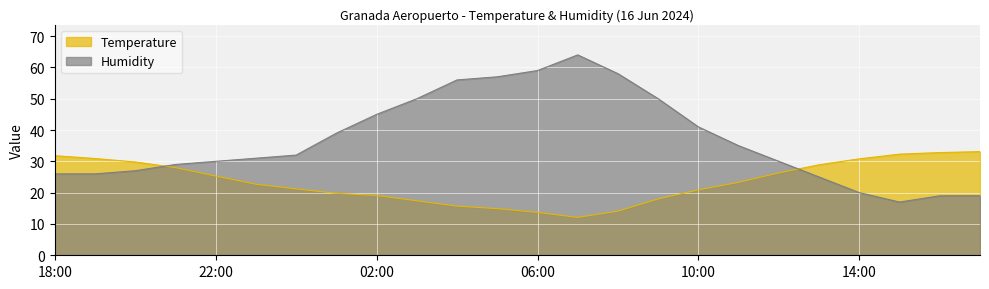

What is the difference between the maximum and second lowest values in the Humidity series?

45.0